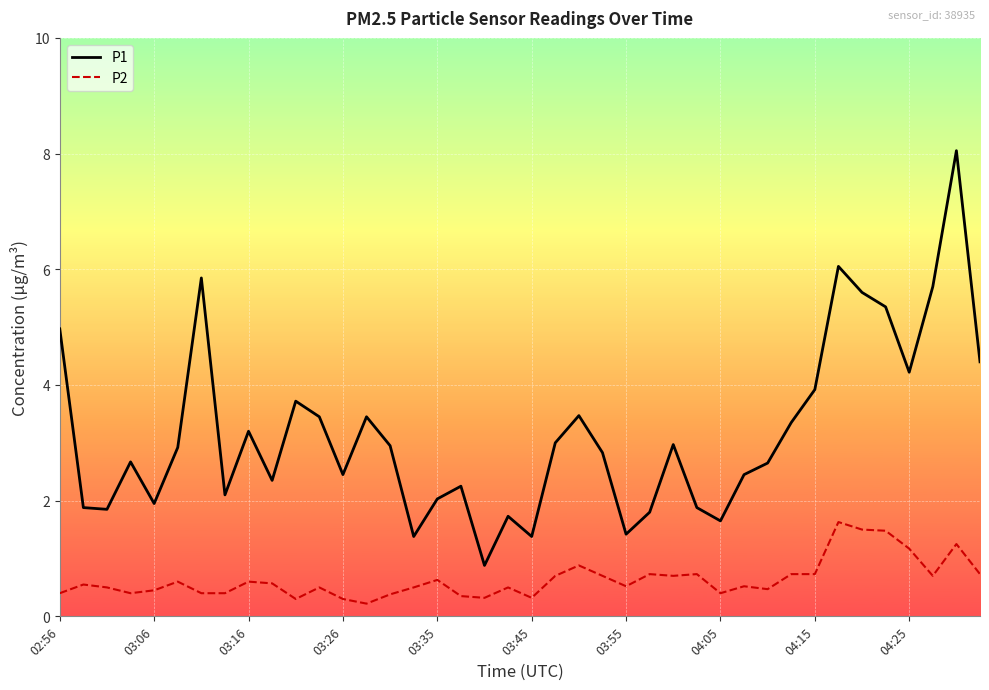

Which series has the largest total across all categories?

P1